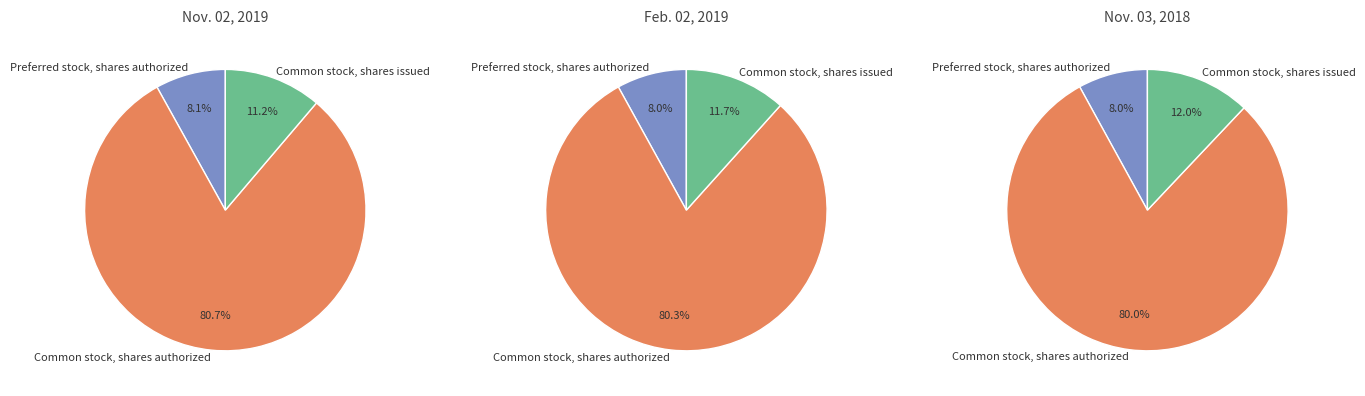

True or false: Nov. 02, 2019 accounts for 38% of the total.

False